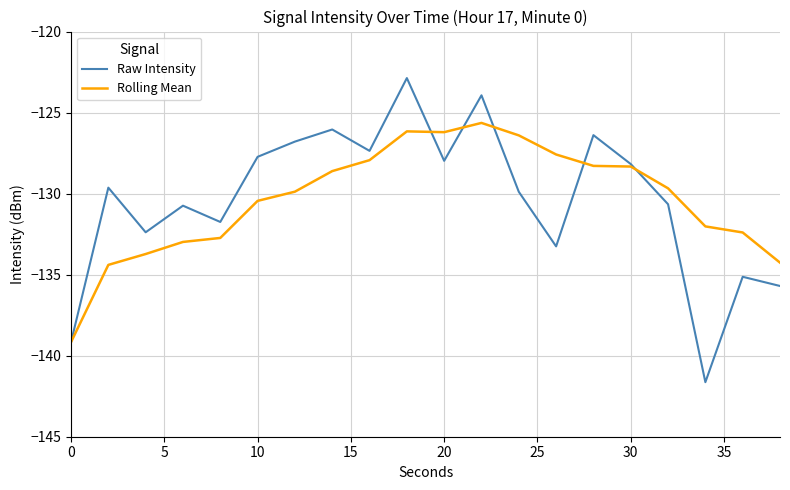

What is the maximum value shown in the chart?

-122.9